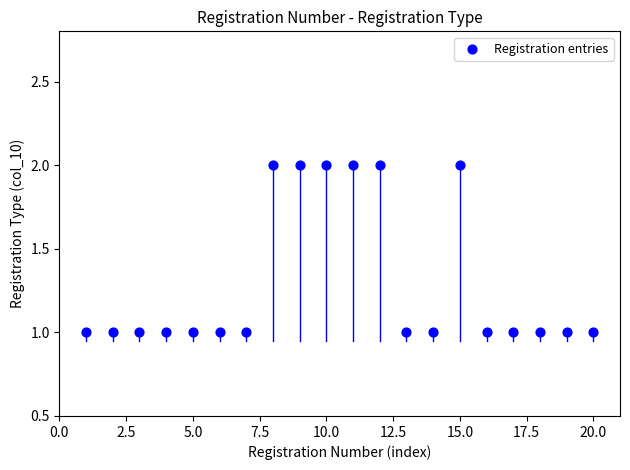

How many data points are displayed?

20